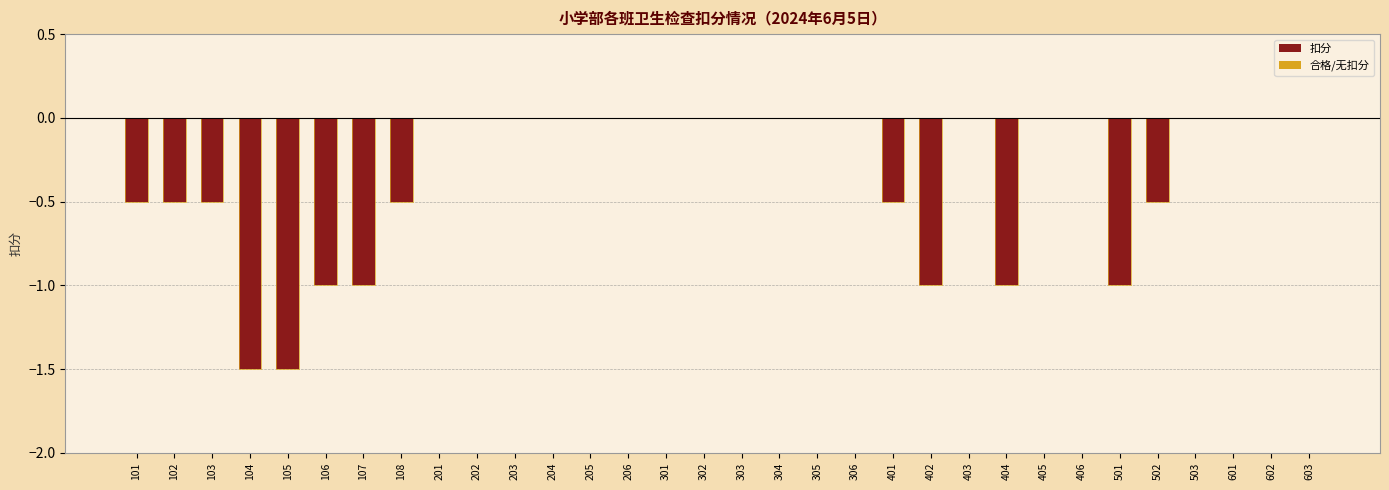

What is the difference between the second highest and second lowest values in the 扣分 series?

1.5